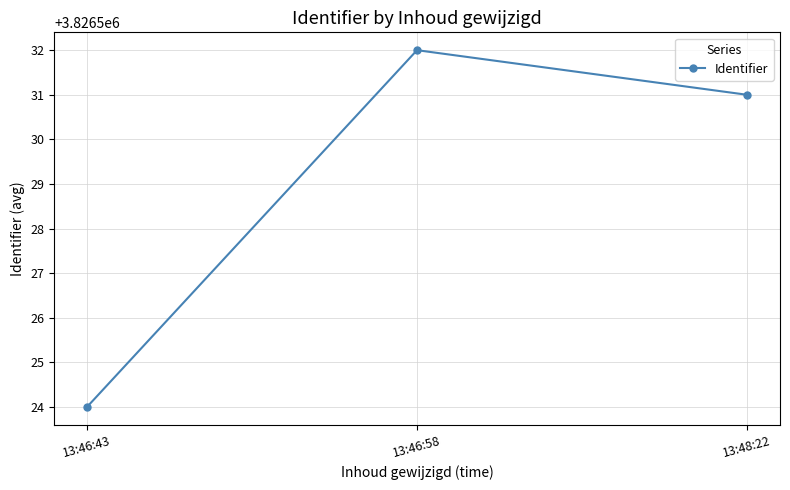

Reading right to left, list all the values displayed in this chart.

3826531	3826532	3826524